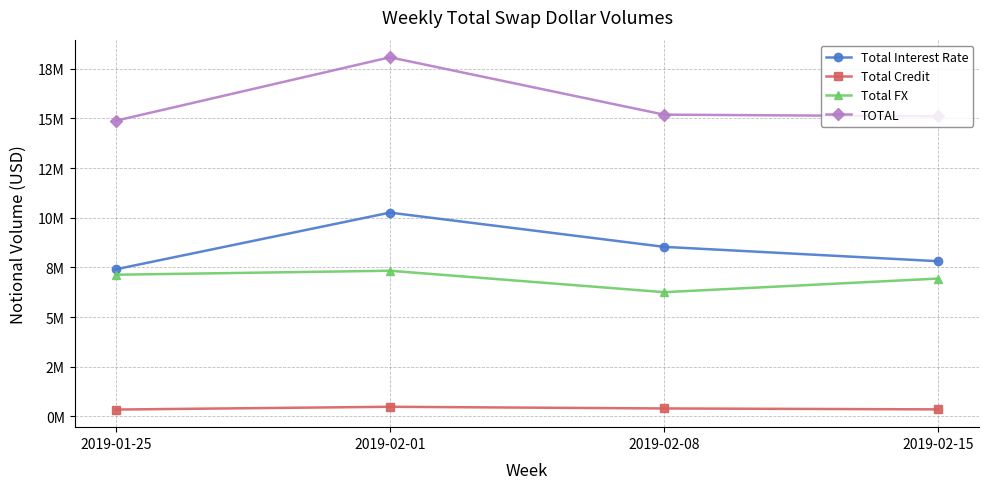

What is the label of the 1st point from the left?

2019-01-25